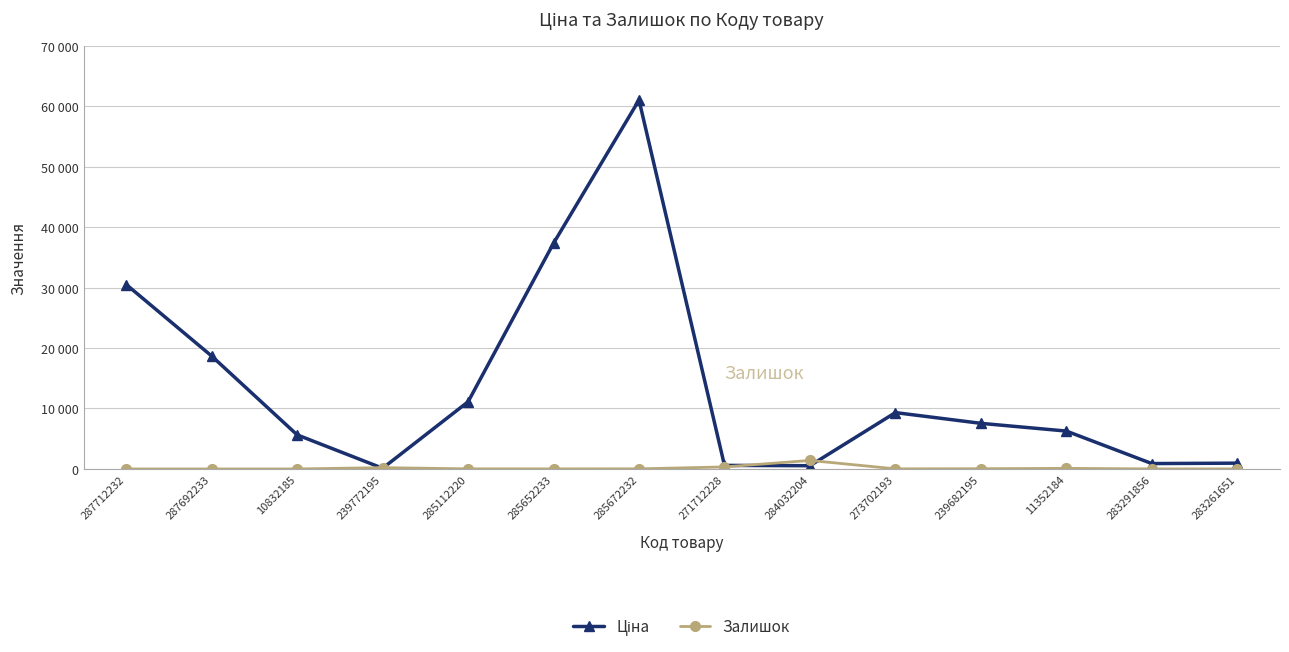

Where is the first local maximum for Ціна?

285672232